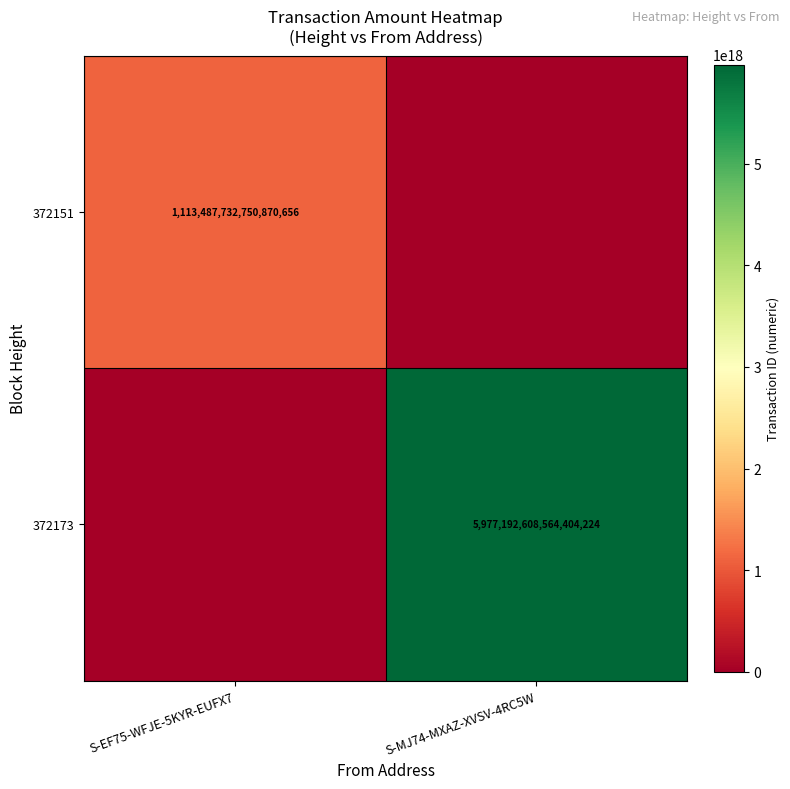

The value of 372151 at S-EF75-WFJE-5KYR-EUFX7 is 1113487732750870656. True or false?

True